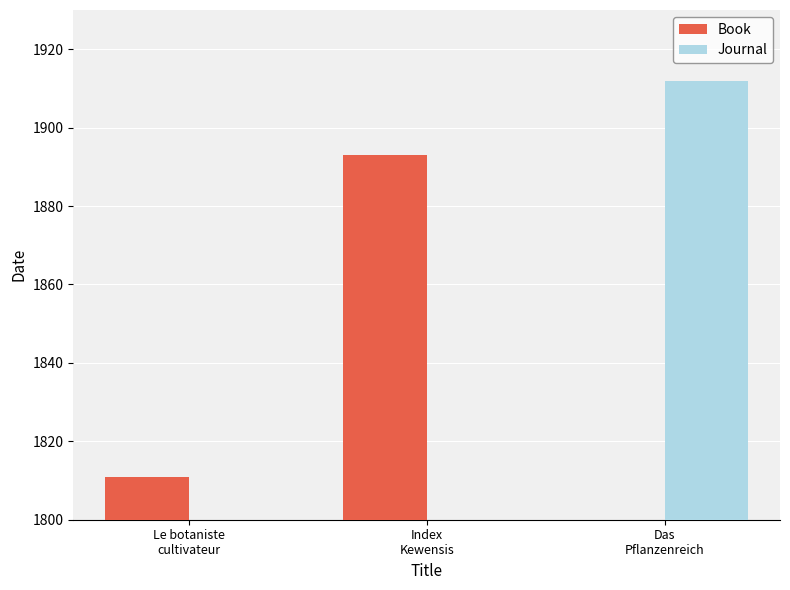

What is the sum of all Book values?

3704